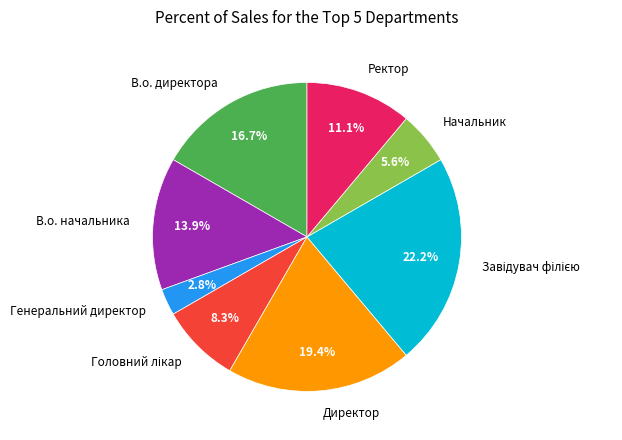

Is Ректор the majority of the pie?

No